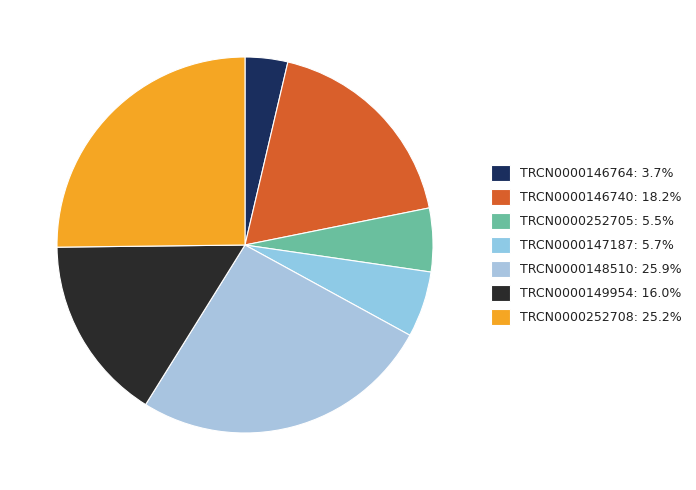

To the nearest percent, what is the difference between the largest and smallest slice percentages?

22%